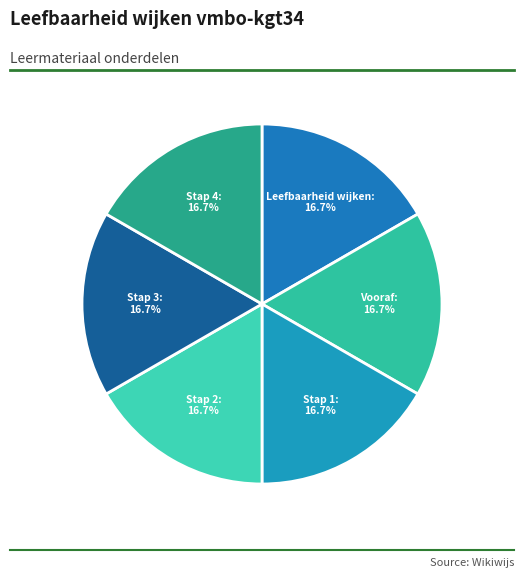

What portion of the pie excludes Stap 3?

83.3%